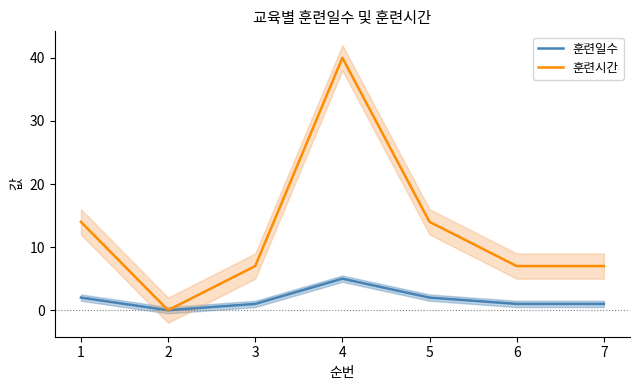

True or false: 훈련일수 has a value of 1 at 5.

False